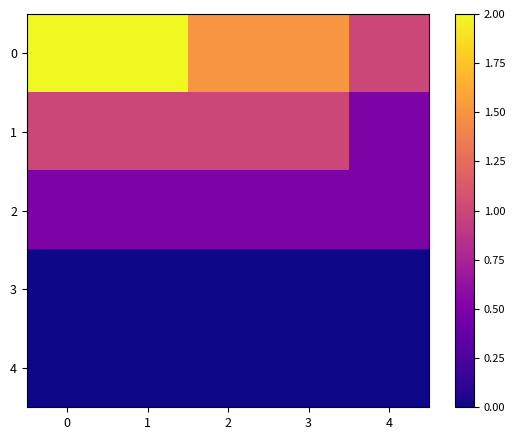

Reading left to right, what are all the values shown in this chart?

0: 0=2.0	1=2.0	2=1.5	3=1.5	4=1.0
1: 0=1.0	1=1.0	2=1.0	3=1.0	4=0.5
2: 0=0.5	1=0.5	2=0.5	3=0.5	4=0.5
3: 0=0.0	1=0.0	2=0.0	3=0.0	4=0.0
4: 0=0.0	1=0.0	2=0.0	3=0.0	4=0.0